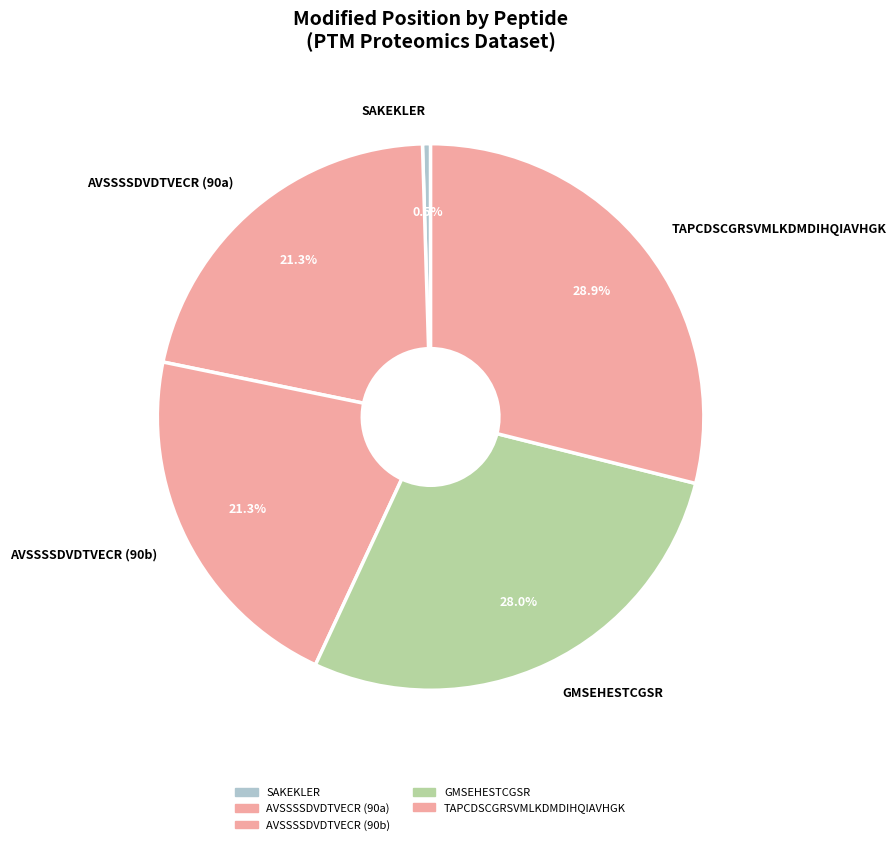

Does TAPCDSCGRSVMLKDMDIHQIAVHGK represent more than half of the total?

No